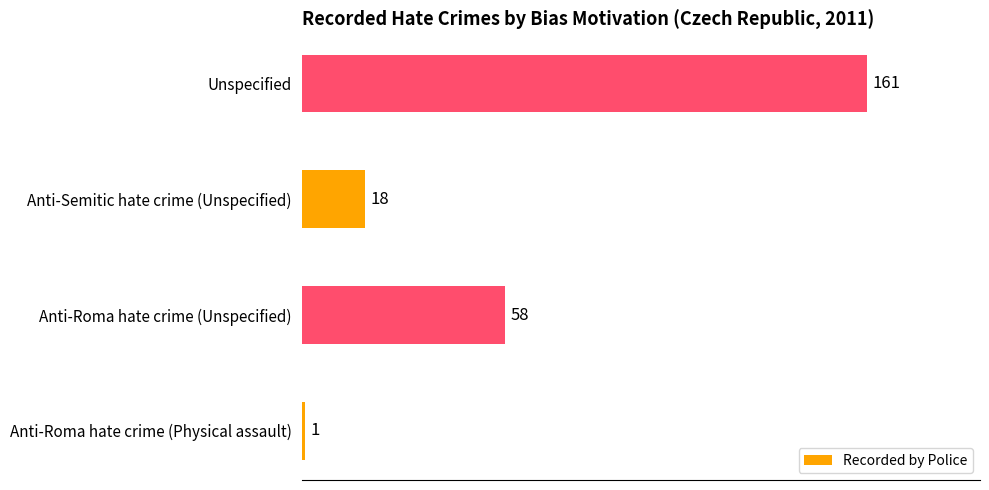

Between Anti-Roma hate crime (Unspecified) and Anti-Semitic hate crime (Unspecified), which is larger?

Anti-Roma hate crime (Unspecified)